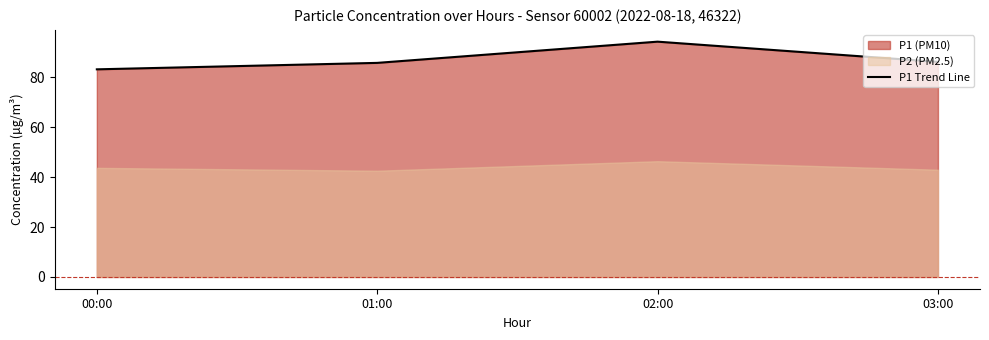

The chart shows a value of 57.2 at 01:00. True or false?

False